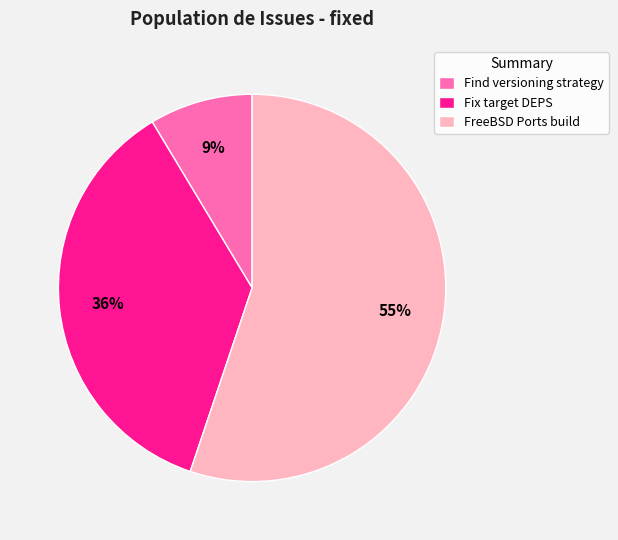

Does any single category account for the majority?

Yes